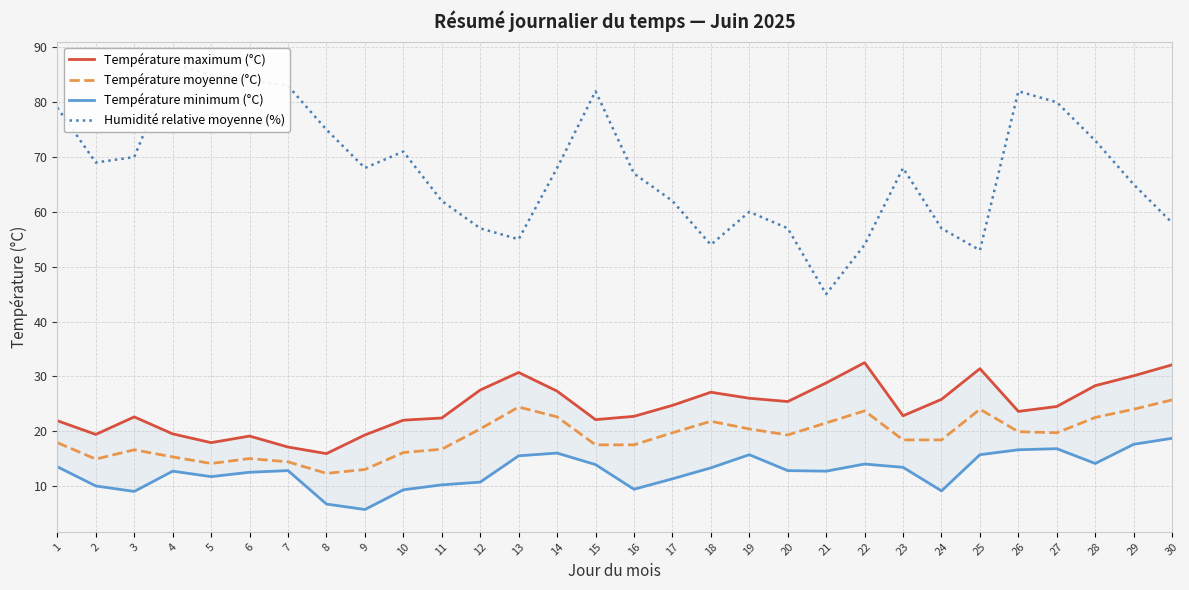

At which label does Humidité relative moyenne (%) reach its peak?

4